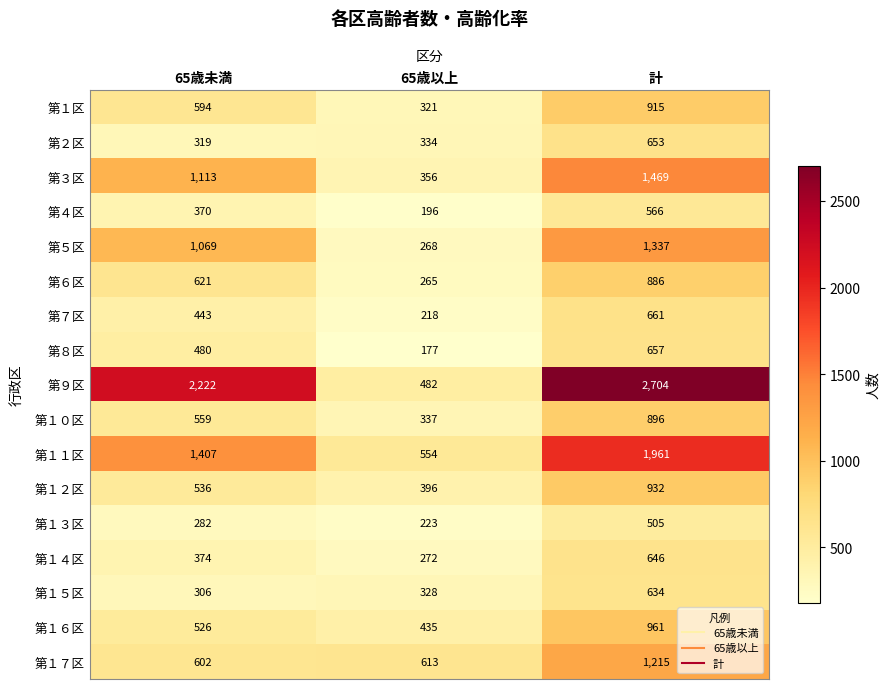

The value of 第１６区 at 65歳以上 is 747. True or false?

False